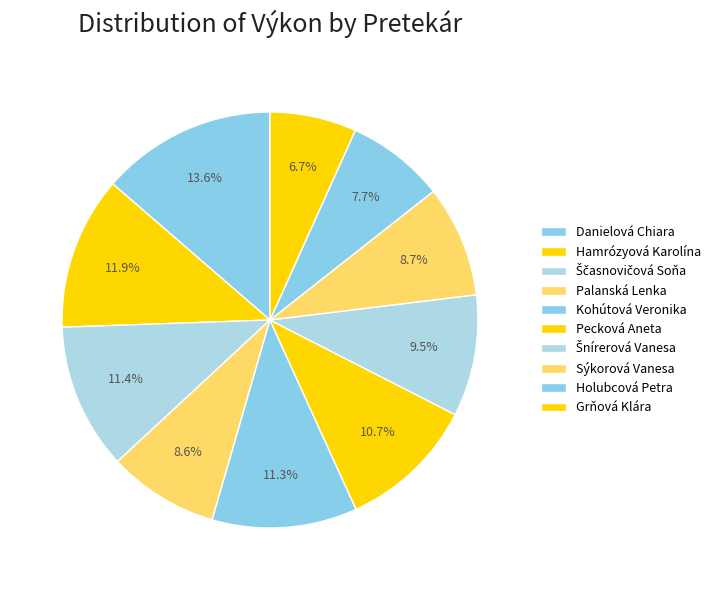

To the nearest percent, what portion does Kohútová Veronika represent?

11%